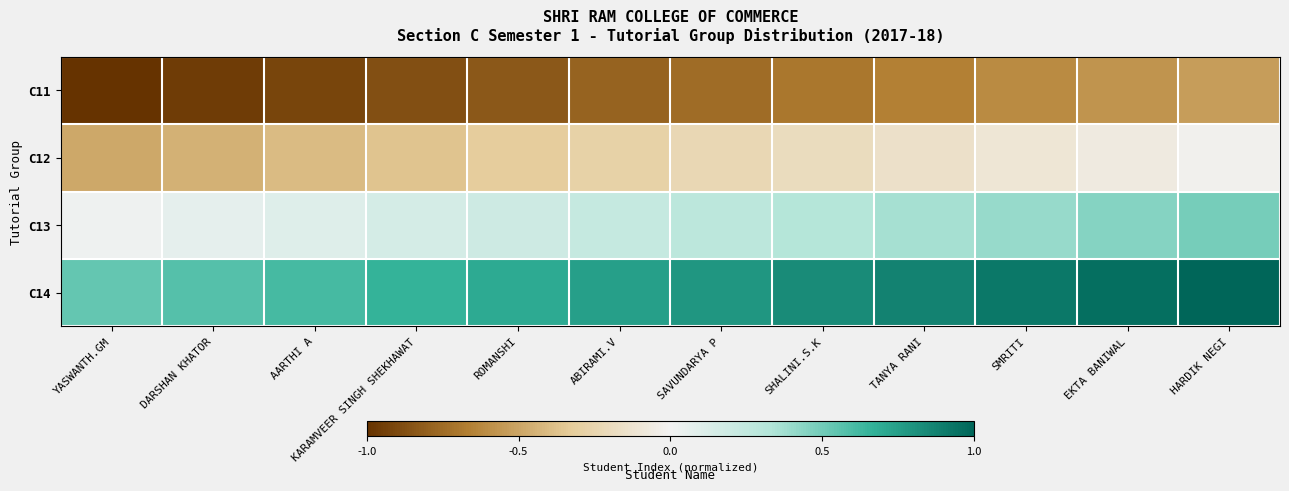

Which series has the largest total across all categories?

C14